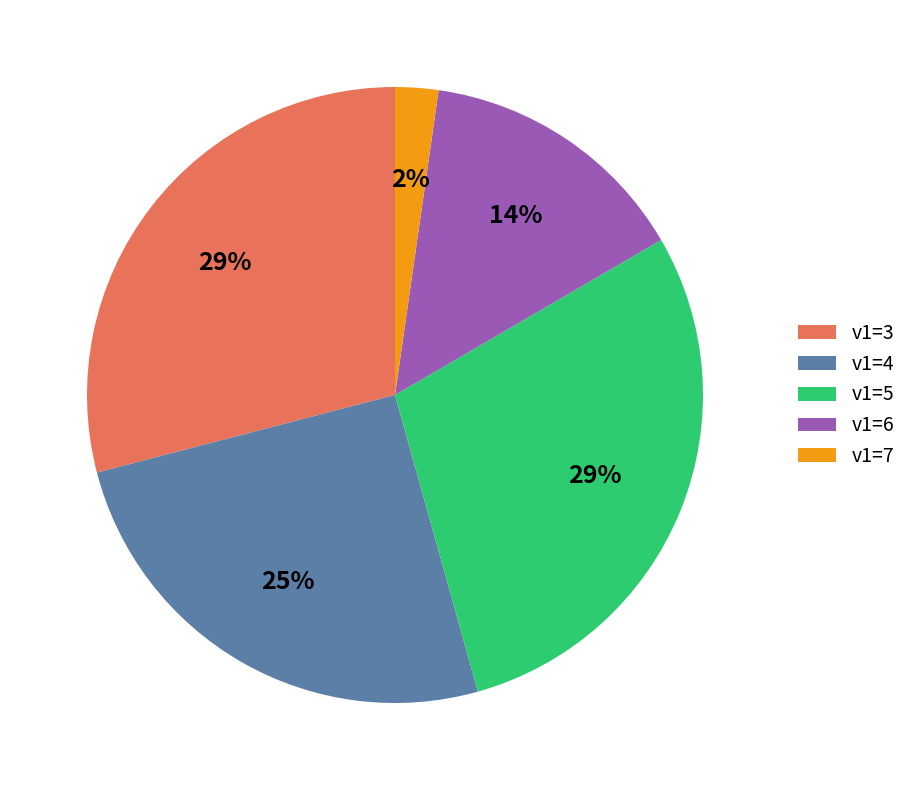

How many segments does this pie chart have?

5